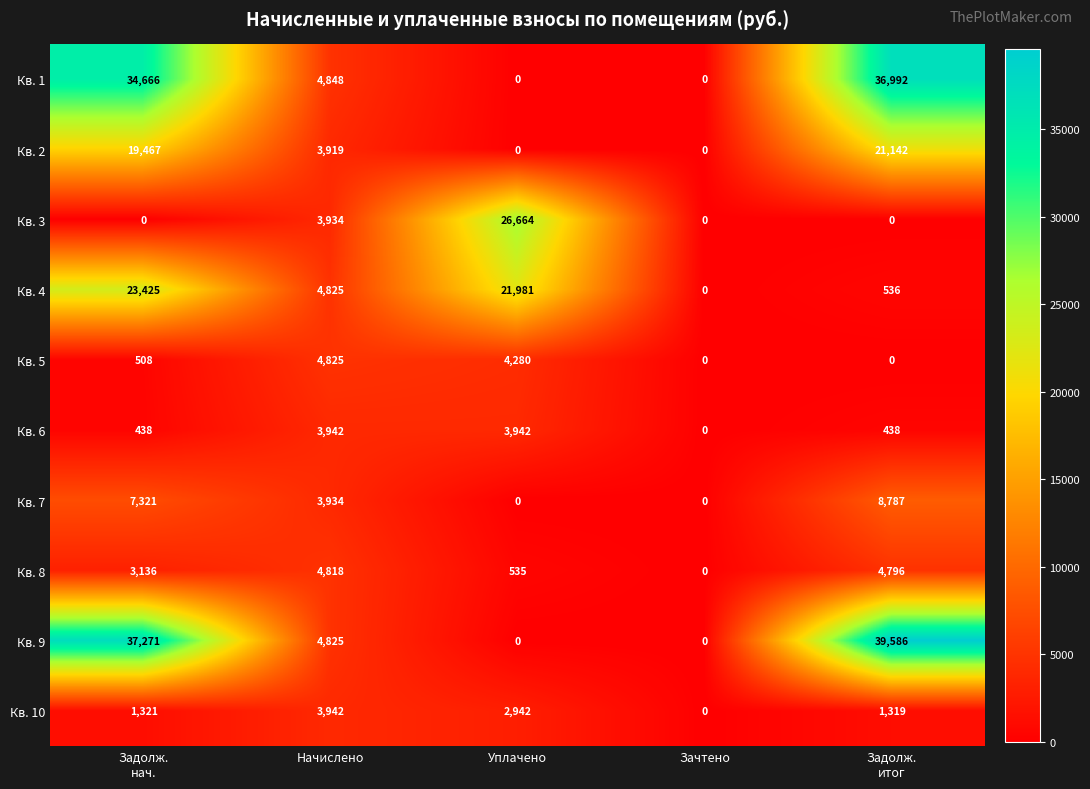

Is it true that Кв. 7 equals 3916 at Уплачено?

False